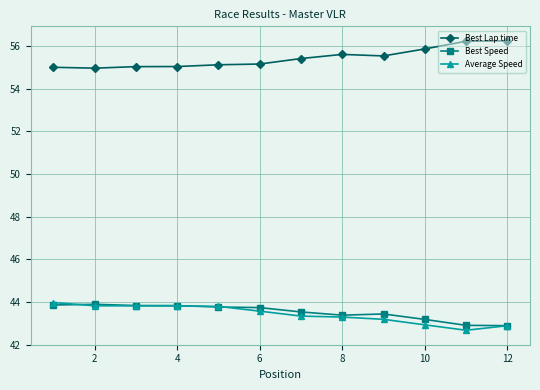

In Best Speed, how many points are lower than both neighbors (excluding endpoints)?

1